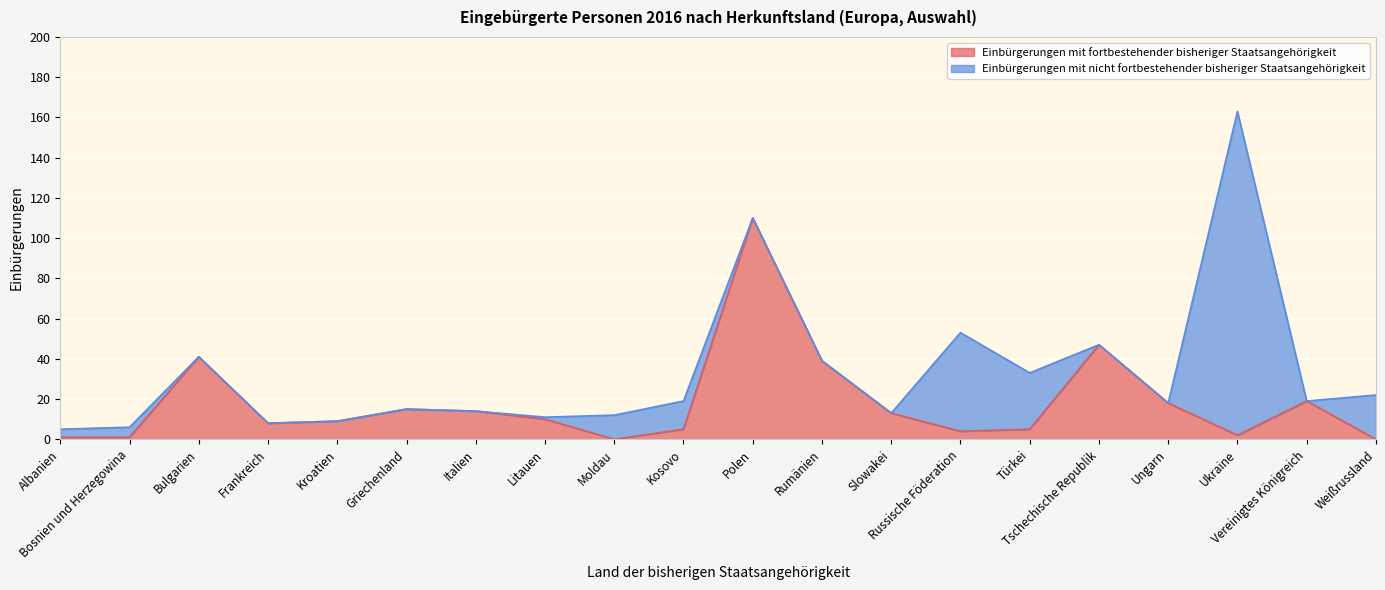

Where is the data nearest to the value 55?

Tschechische Republik